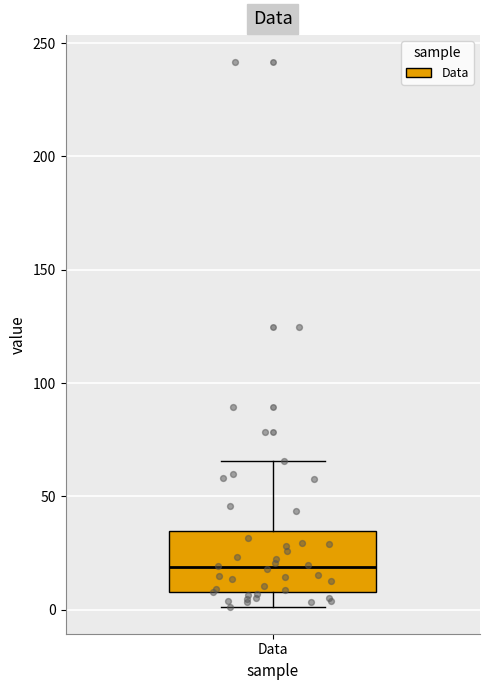

Transcribe this box plot: give where the median line is, the range the box spans, and where the two whiskers end, as read against the y-axis. The values are not printed on the chart, so give them approximately, as read against the axis.

median 20, box 10 to 35, whiskers 0 to 65